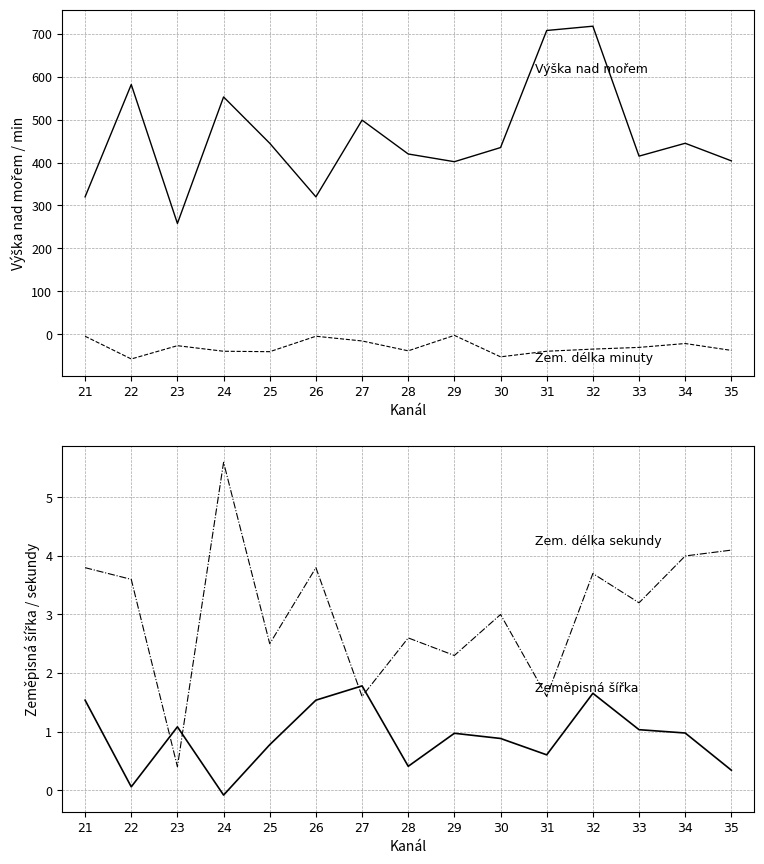

Read the Zem. délka minuty (neg) value at 35.

-38.0